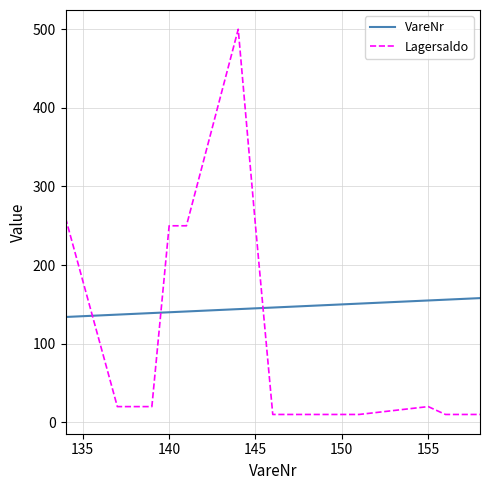

How many lines are shown in the chart?

2